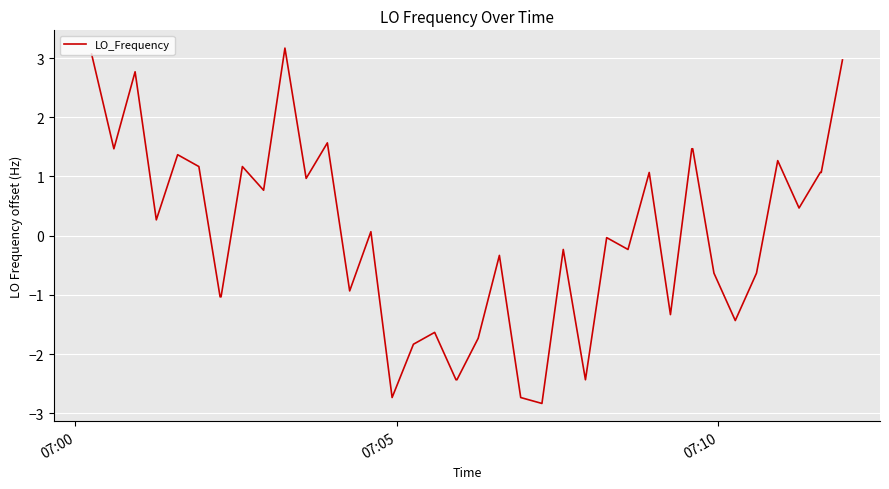

What is the difference between the maximum and minimum values?

6.0